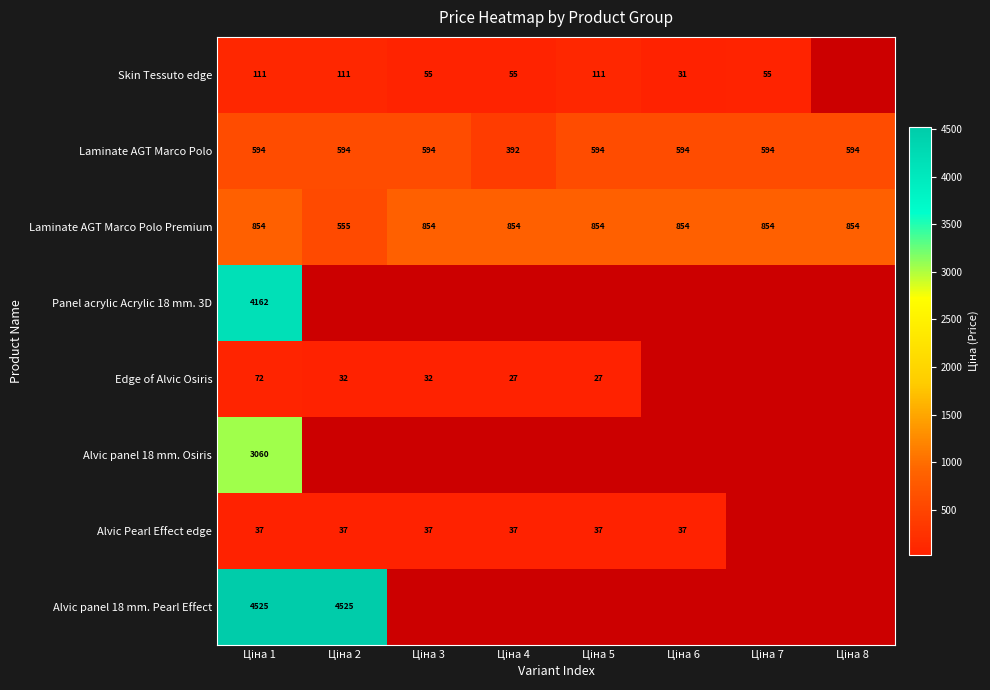

What is the average value of the Laminate AGT Marco Polo series?

569